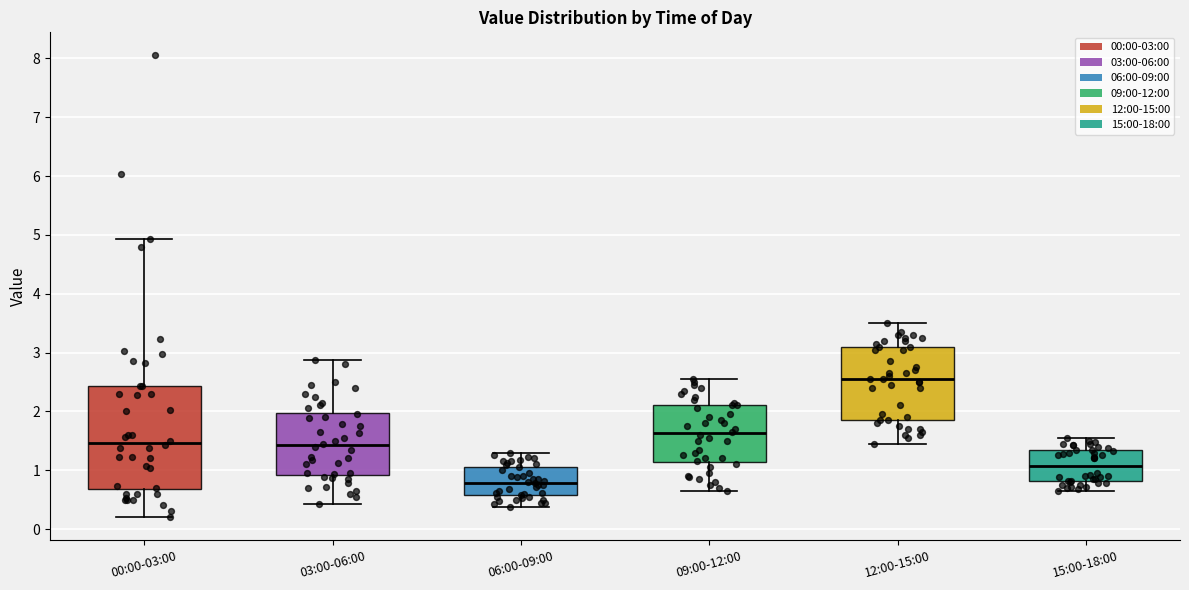

Comparing the boxes themselves (not the whiskers), which one is the tallest?

00:00-03:00